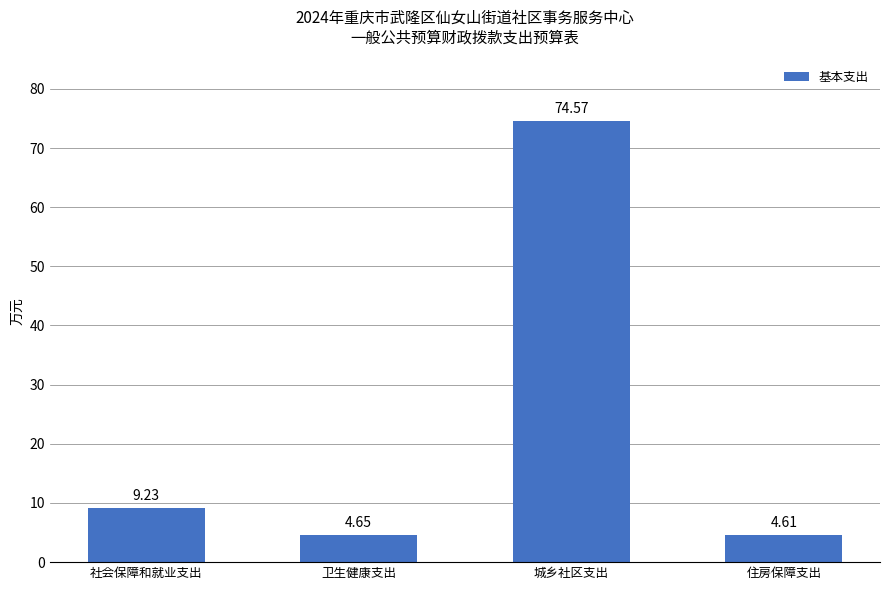

What is the change in value from 卫生健康支出 to 城乡社区支出?

+69.9